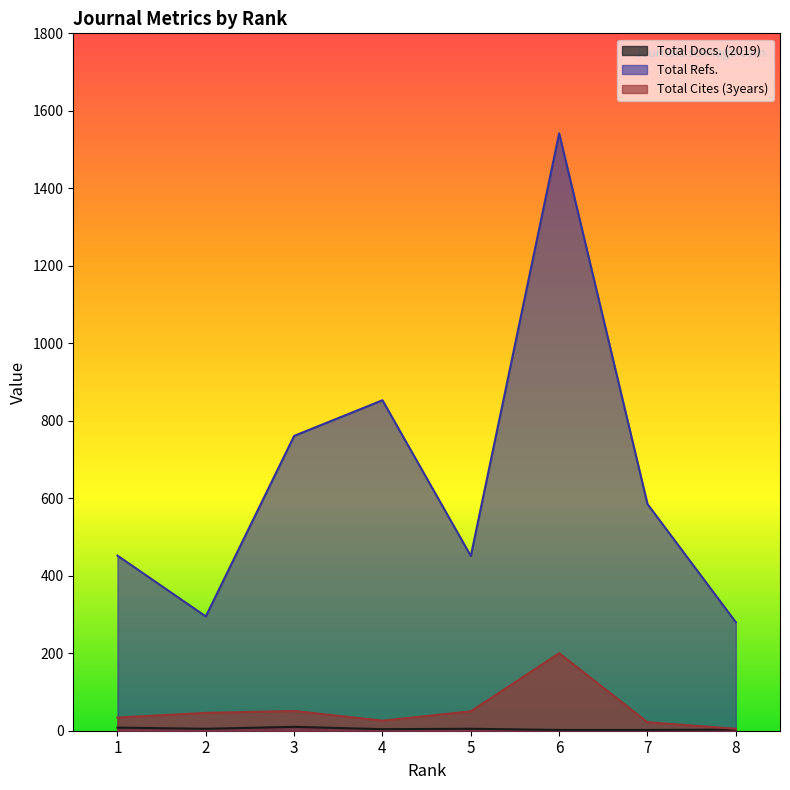

What is the sum of the Total Docs. (2019) values at 2 and 3?

15